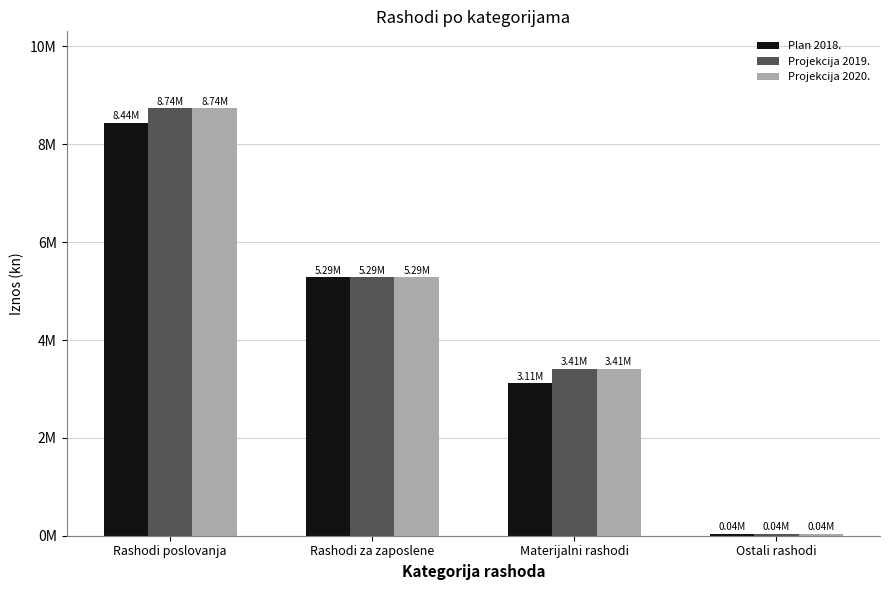

What is the average value of the Plan 2018. series?

4218449